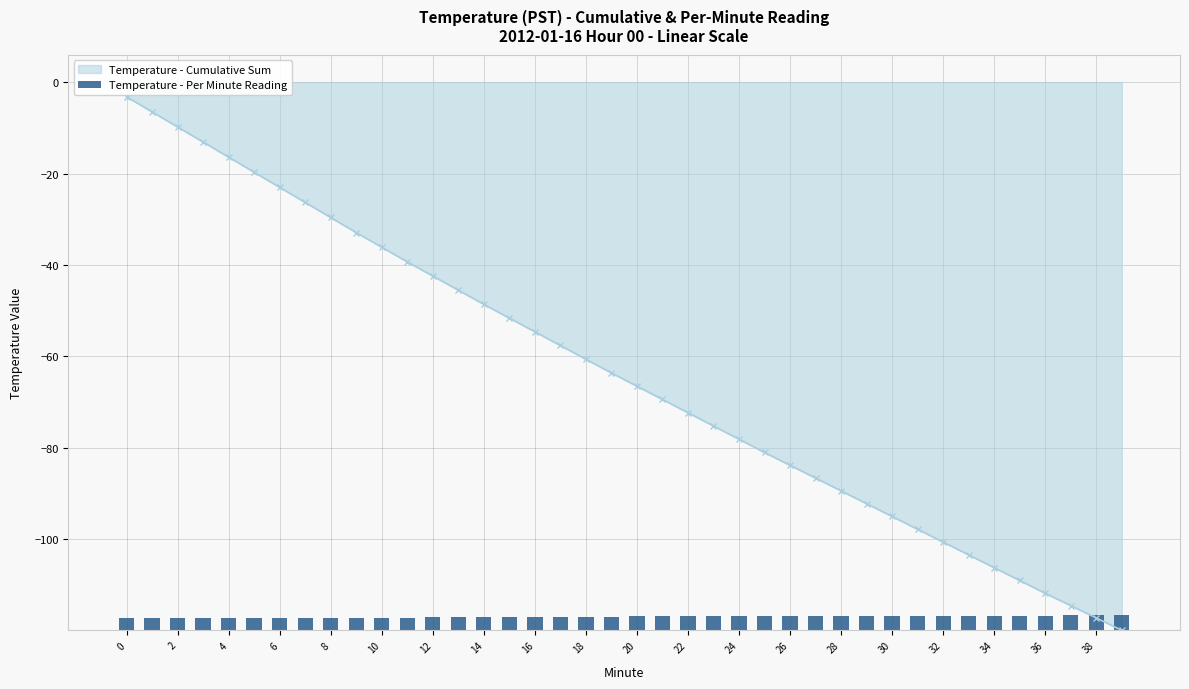

Reading left to right, what are all the values shown in this chart?

2.8	2.7	2.7	2.7	2.7	2.7	2.7	2.7	2.7	2.7	2.8	2.8	2.9	2.9	2.9	3.0	3.0	3.0	3.0	3.0	3.1	3.1	3.1	3.1	3.1	3.1	3.2	3.2	3.2	3.2	3.2	3.2	3.2	3.2	3.2	3.2	3.2	3.3	3.3	3.3